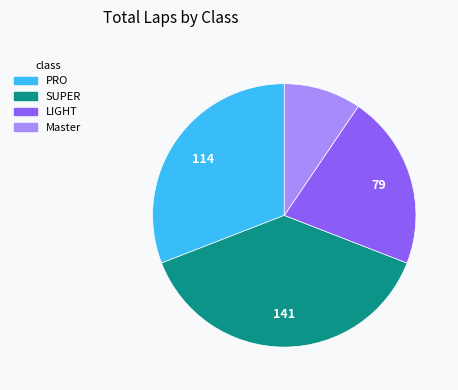

Rank the categories by value from highest to lowest.

SUPER, PRO, LIGHT, Master